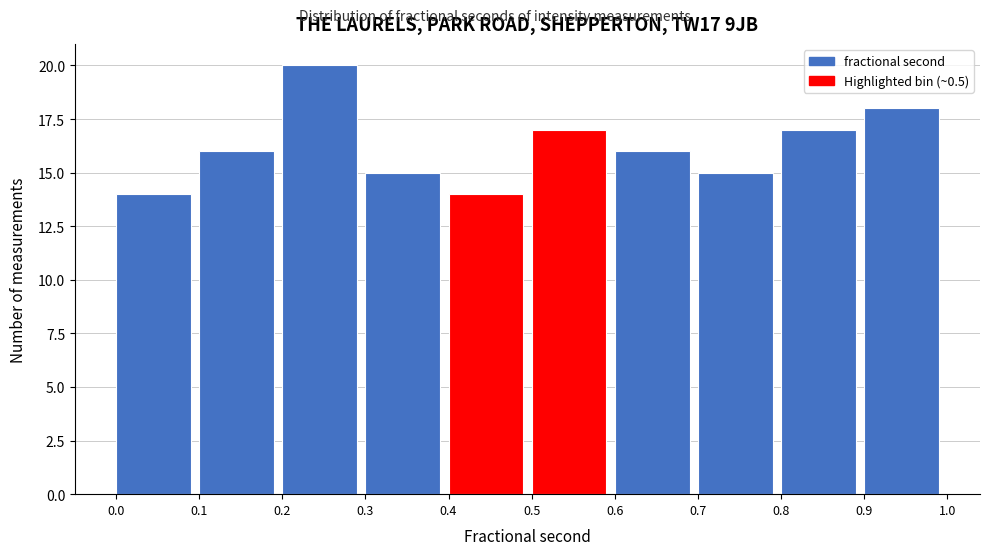

Over which range of the x-axis is the bar tallest?

0.2 to 0.3